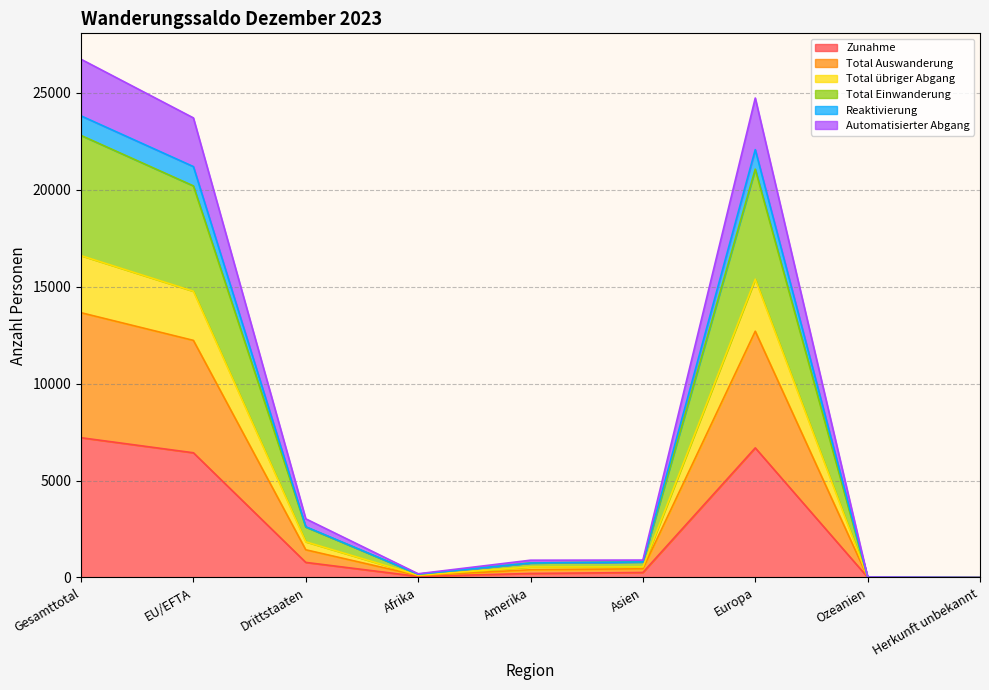

True or false: Total Auswanderung and Total übriger Abgang cross at least once.

False